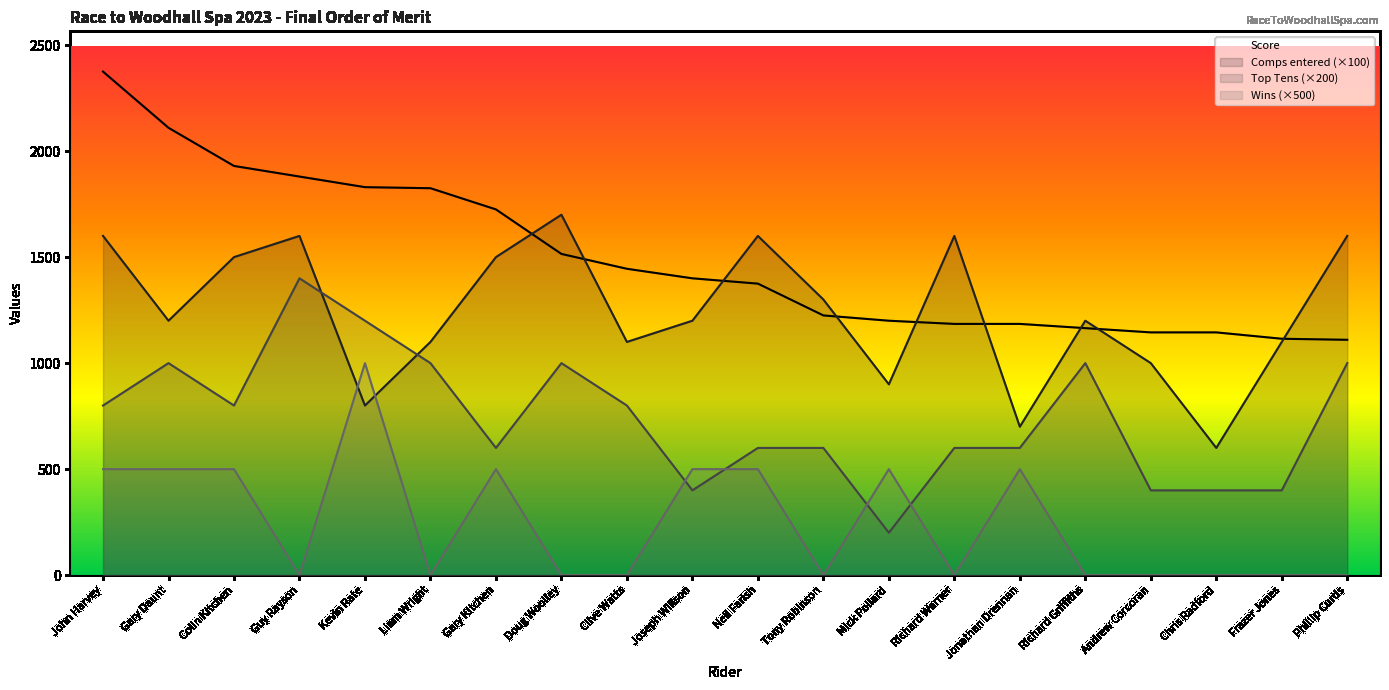

How many lines are shown in the chart?

4